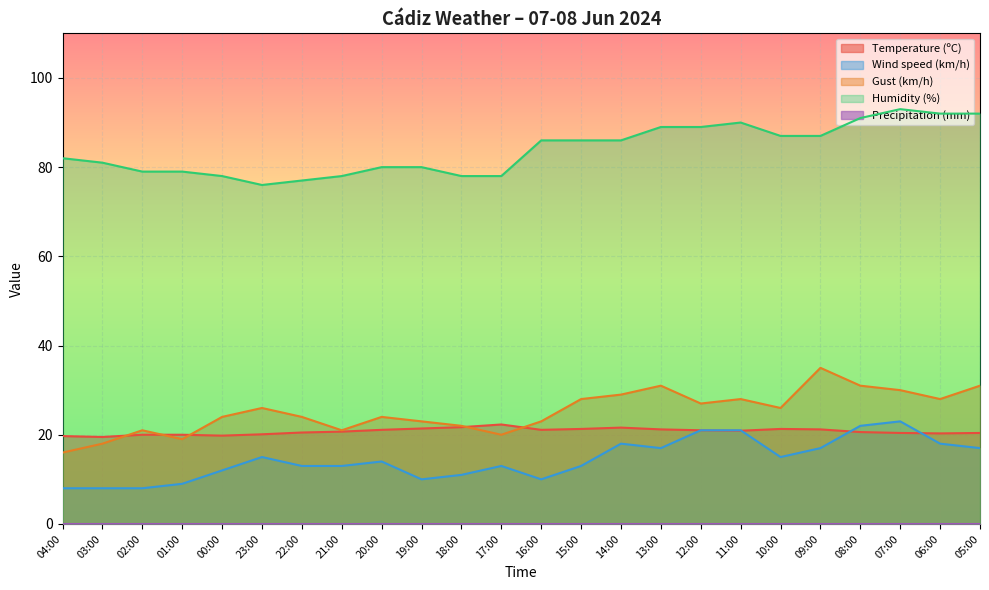

Reading right to left, list all the values displayed in this chart.

Temperature (ºC): 20.4	20.3	20.4	20.6	21.2	21.3	20.9	21.0	21.2	21.6	21.3	21.1	22.3	21.7	21.4	21.1	20.7	20.5	20.1	19.8	20.0	20.0	19.5	19.7
Wind speed (km/h): 17.0	18.0	23.0	22.0	17.0	15.0	21.0	21.0	17.0	18.0	13.0	10.0	13.0	11.0	10.0	14.0	13.0	13.0	15.0	12.0	9.0	8.0	8.0	8.0
Gust (km/h): 31.0	28.0	30.0	31.0	35.0	26.0	28.0	27.0	31.0	29.0	28.0	23.0	20.0	22.0	23.0	24.0	21.0	24.0	26.0	24.0	19.0	21.0	18.0	16.0
Humidity (%): 92.0	92.0	93.0	91.0	87.0	87.0	90.0	89.0	89.0	86.0	86.0	86.0	78.0	78.0	80.0	80.0	78.0	77.0	76.0	78.0	79.0	79.0	81.0	82.0